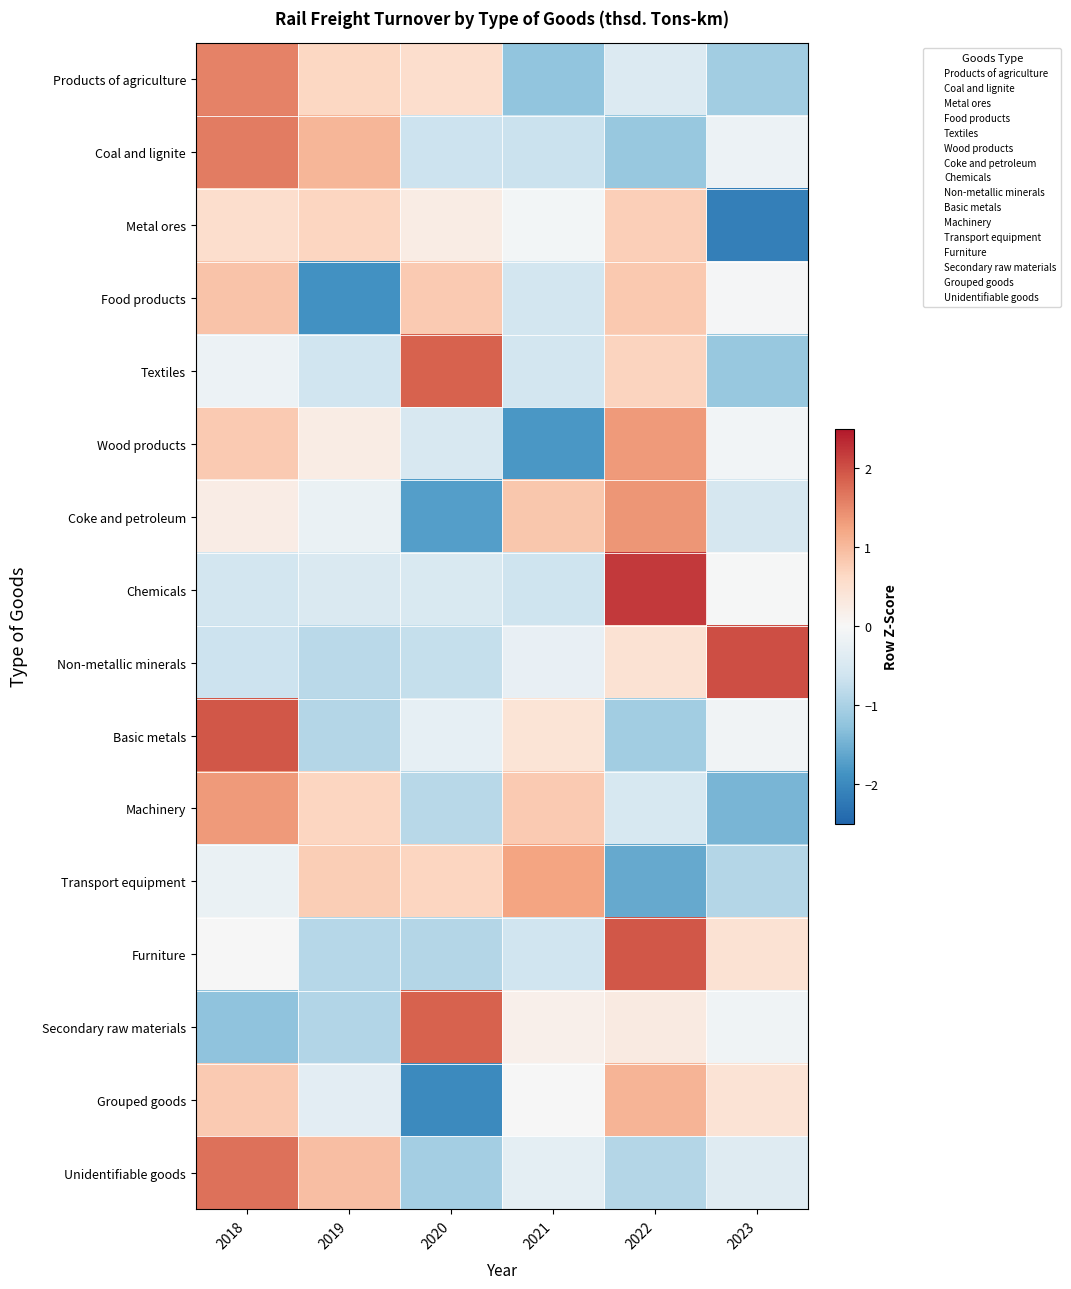

What is the maximum value shown in the chart?

15.0